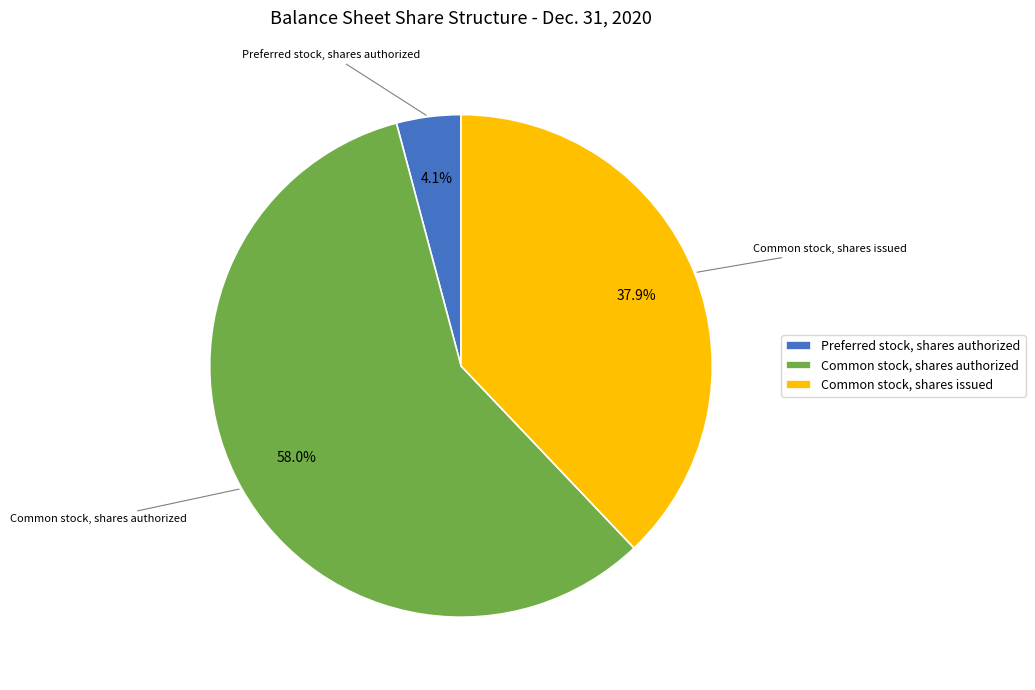

How many slices are in this pie chart?

3